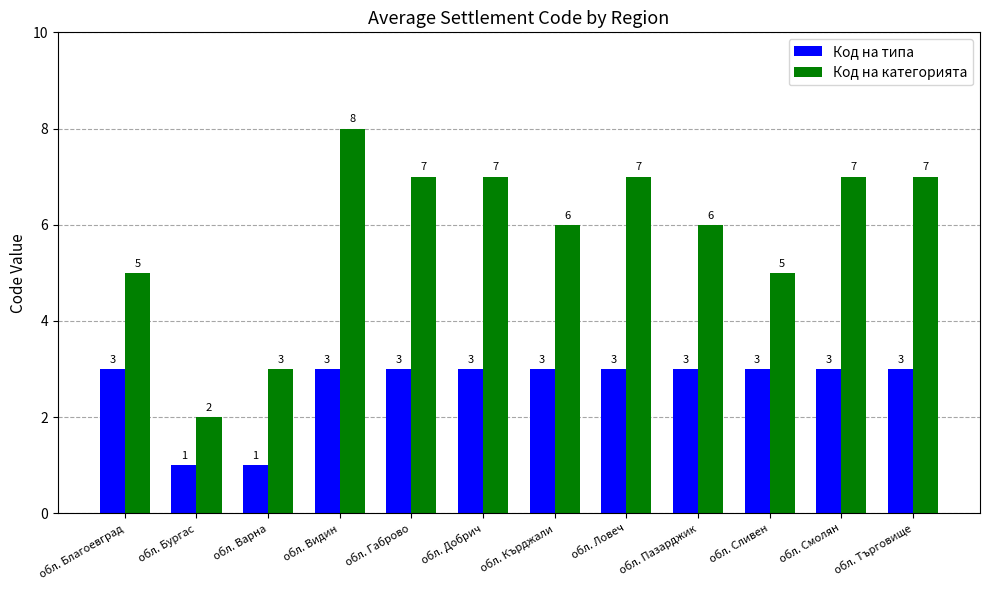

What is the minimum value shown in the chart?

1